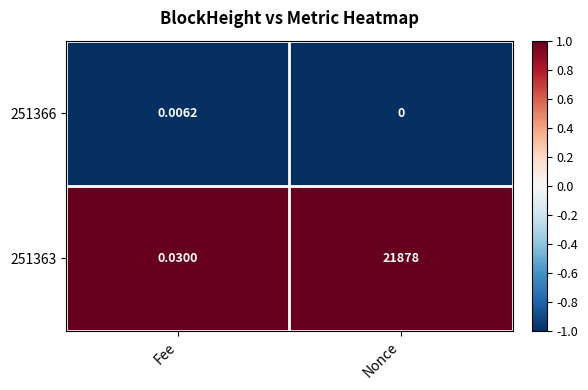

What is the spread (max minus min) of values at Nonce?

21878.0